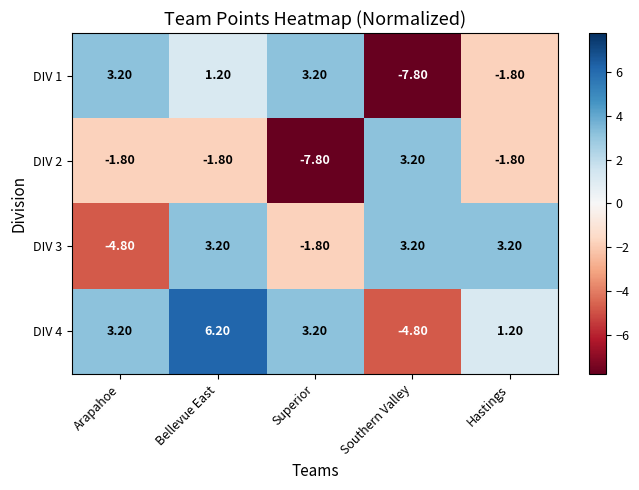

What is the minimum value shown in the chart?

-7.8